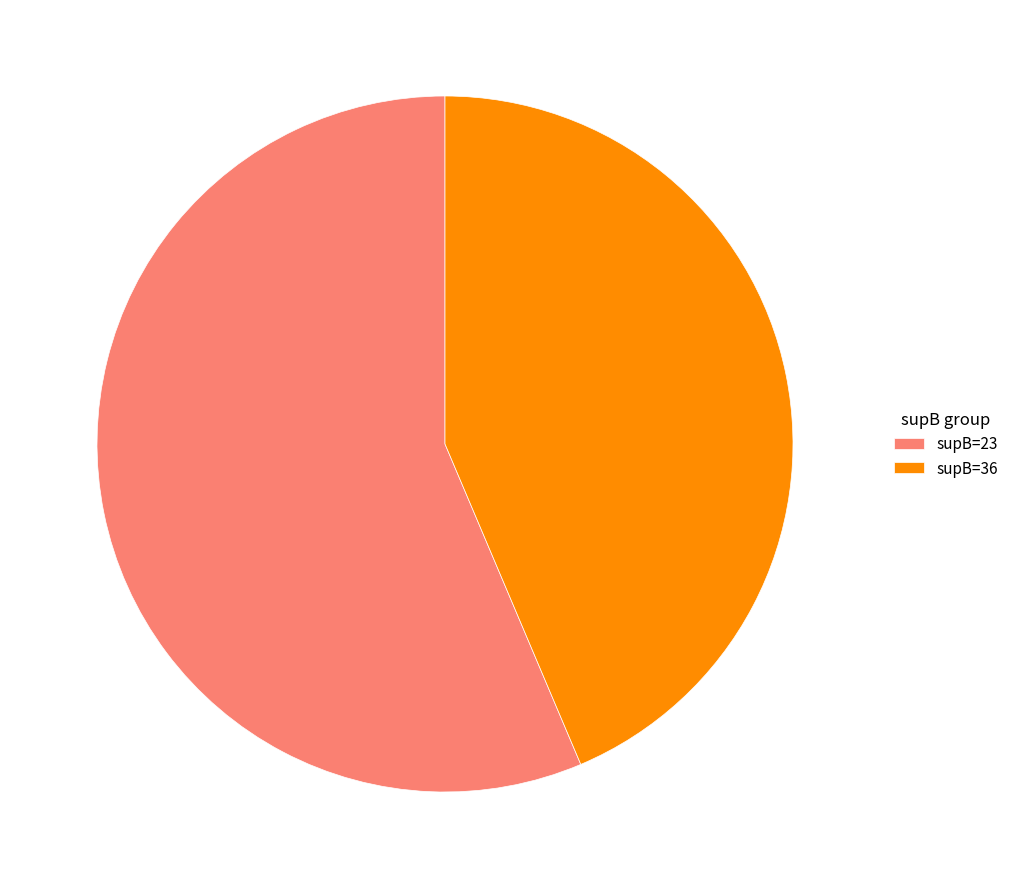

Is there a majority slice in this chart?

Yes